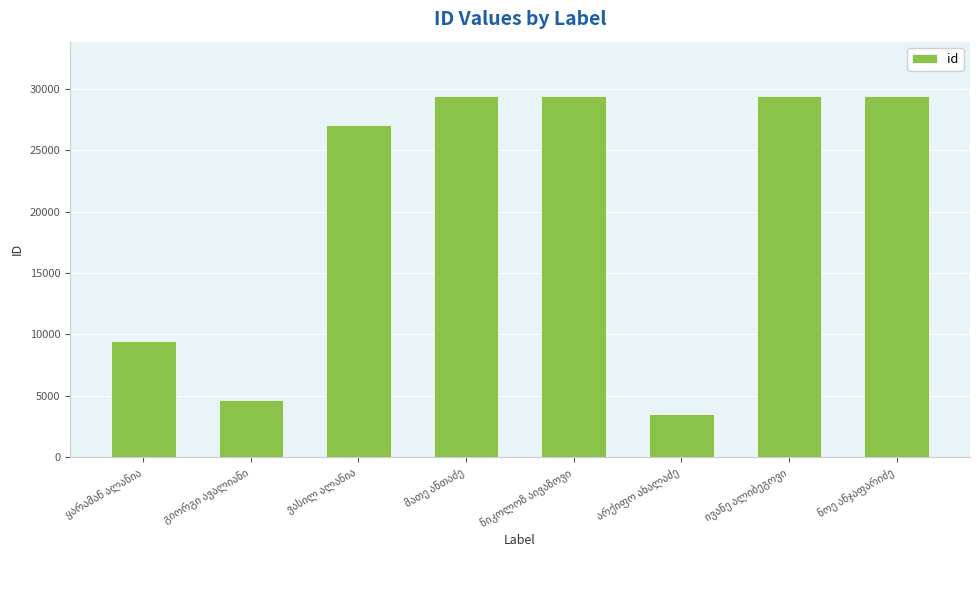

What is the sum of all values?

162324